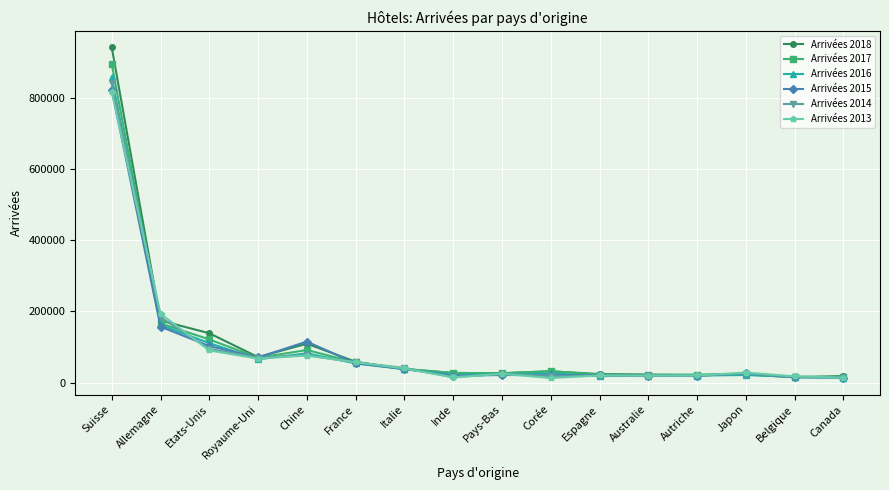

The value of Arrivées 2013 at Allemagne is 70186. True or false?

False